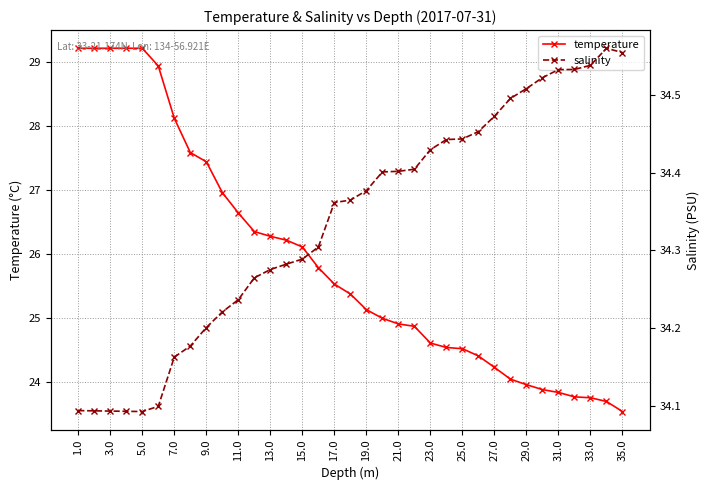

What is the sum of all temperature values?

906.1